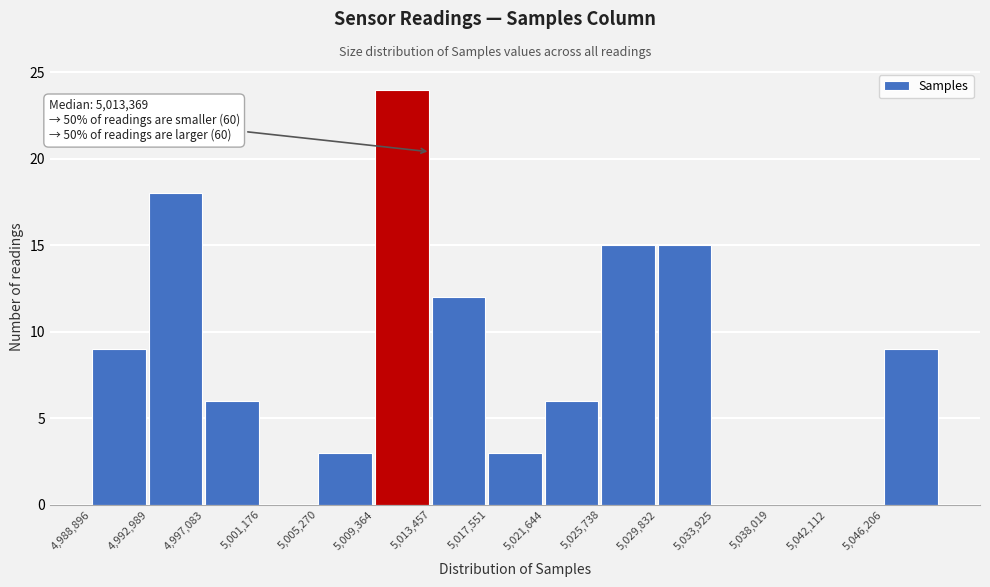

Which range on the x-axis has the tallest bar?

5009500 to 5013500